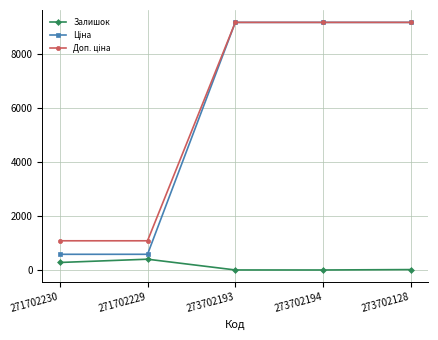

What is the difference between the highest and lowest values at 271702230?

803.0